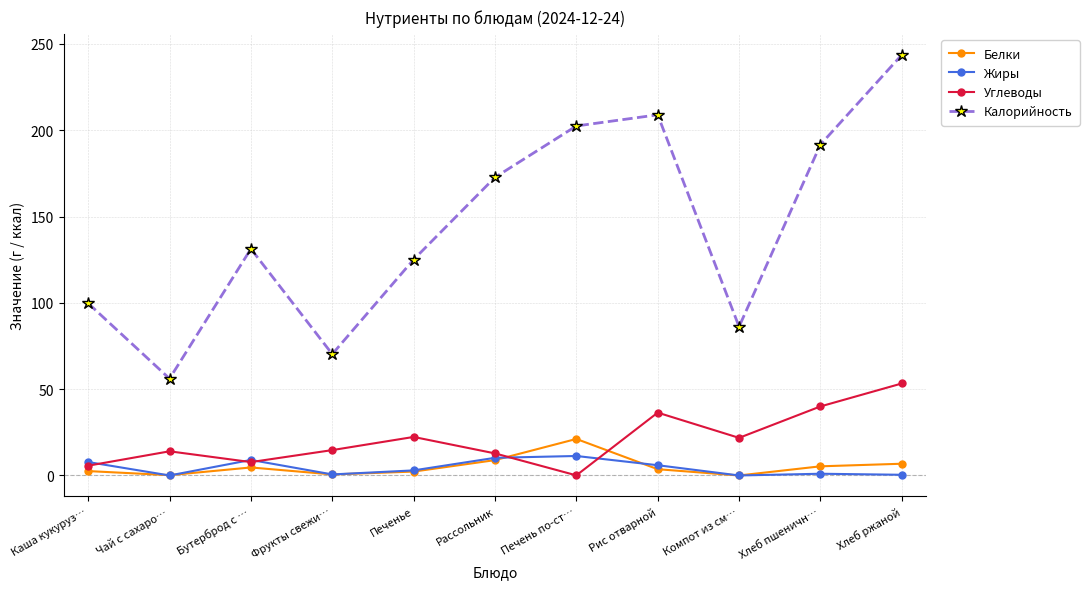

How many data points does each series have?

11